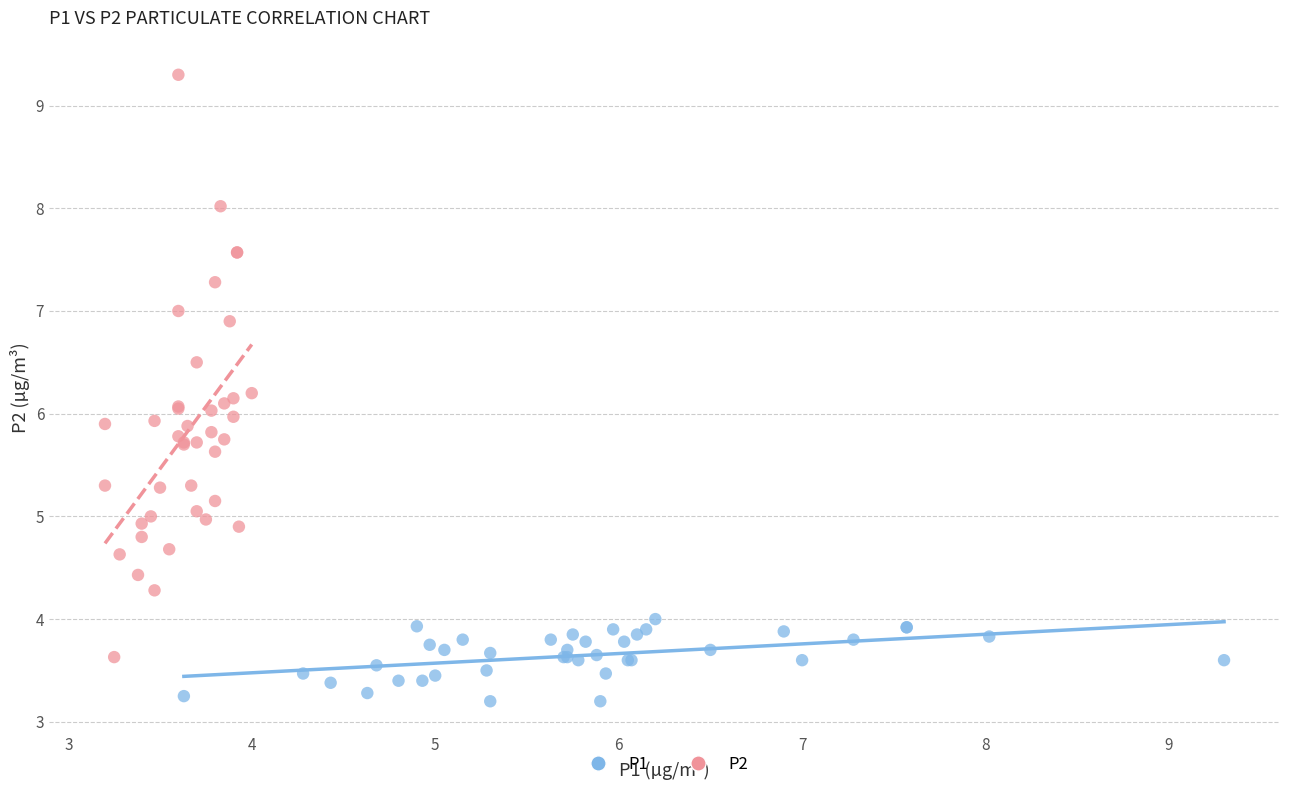

Which series contains the lowest Y value?

P1